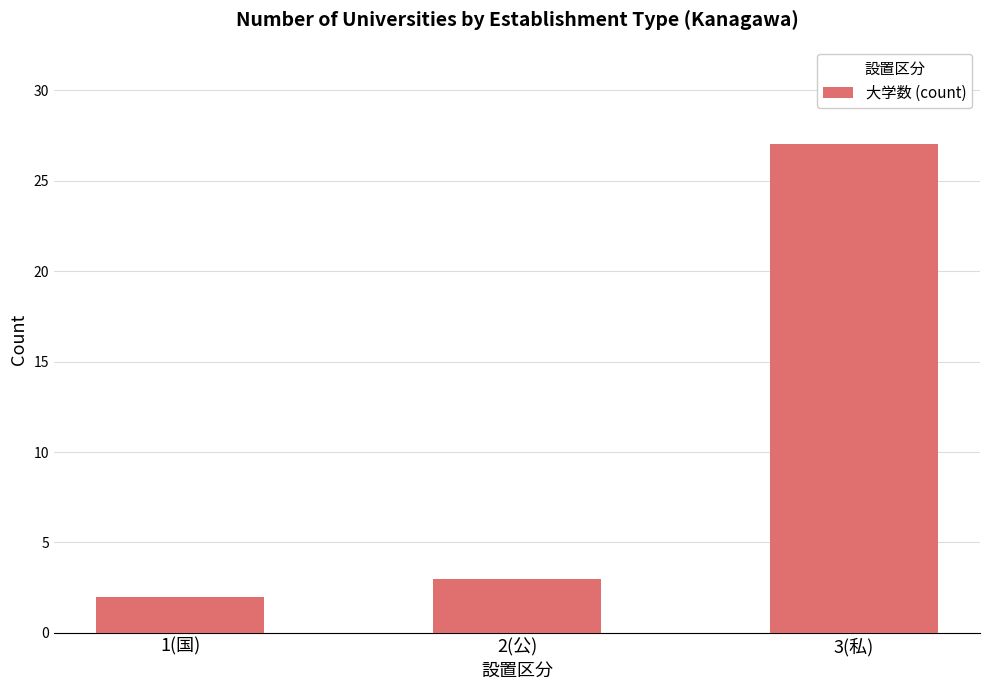

What position from the left is 1(国)?

1